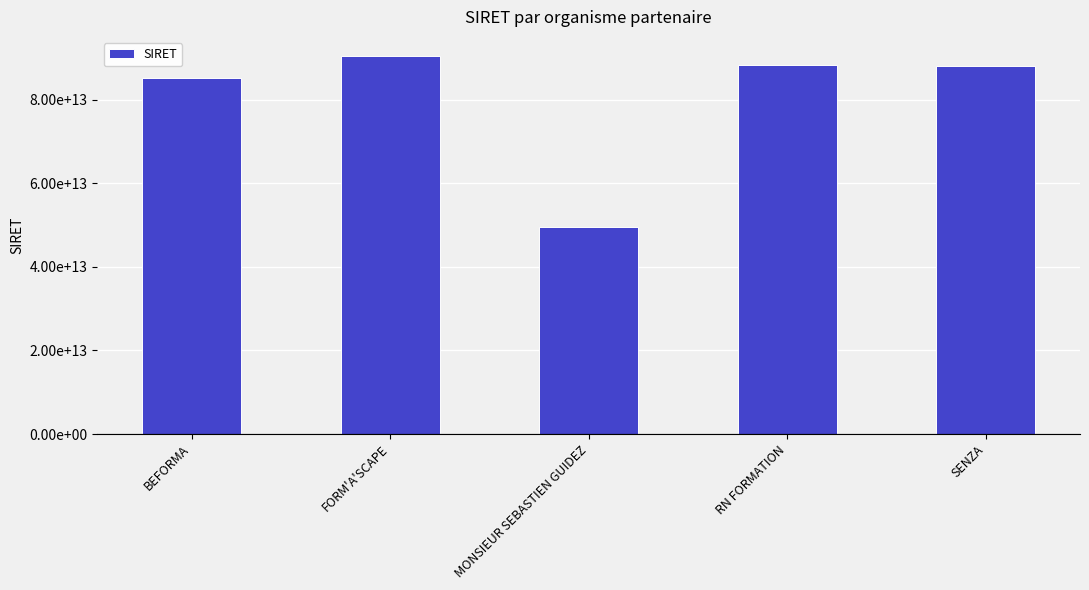

Are the bars horizontal?

No